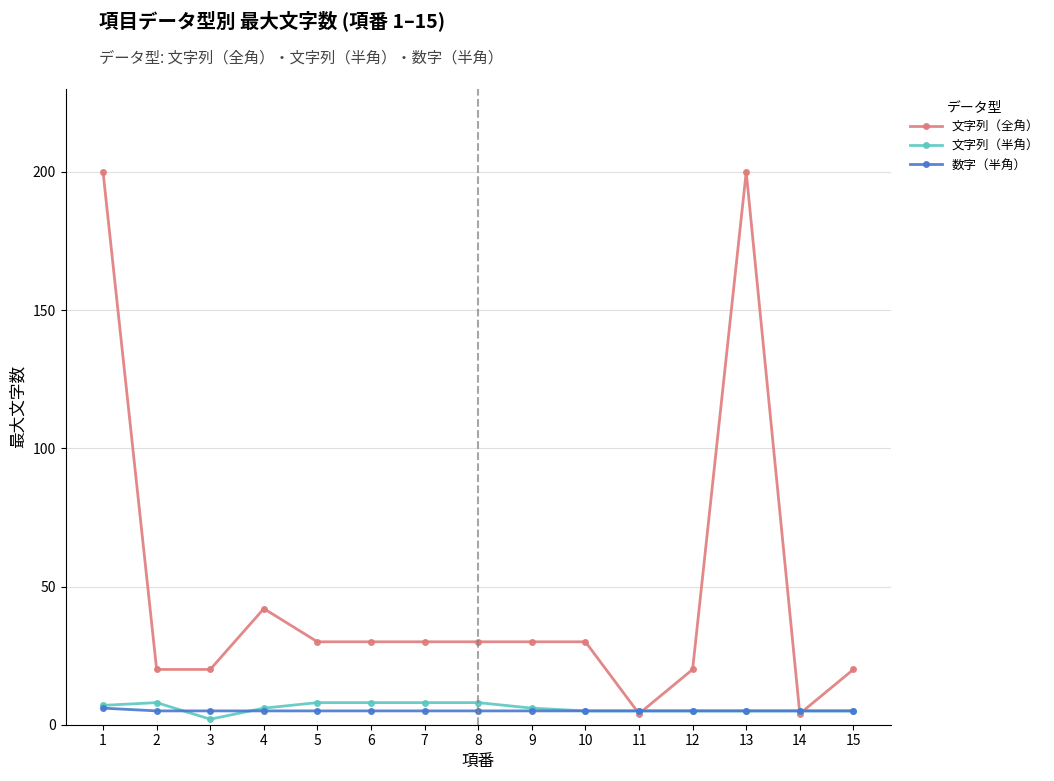

Between which two adjacent categories do 文字列（全角） and 文字列（半角） first intersect?

10 and 11